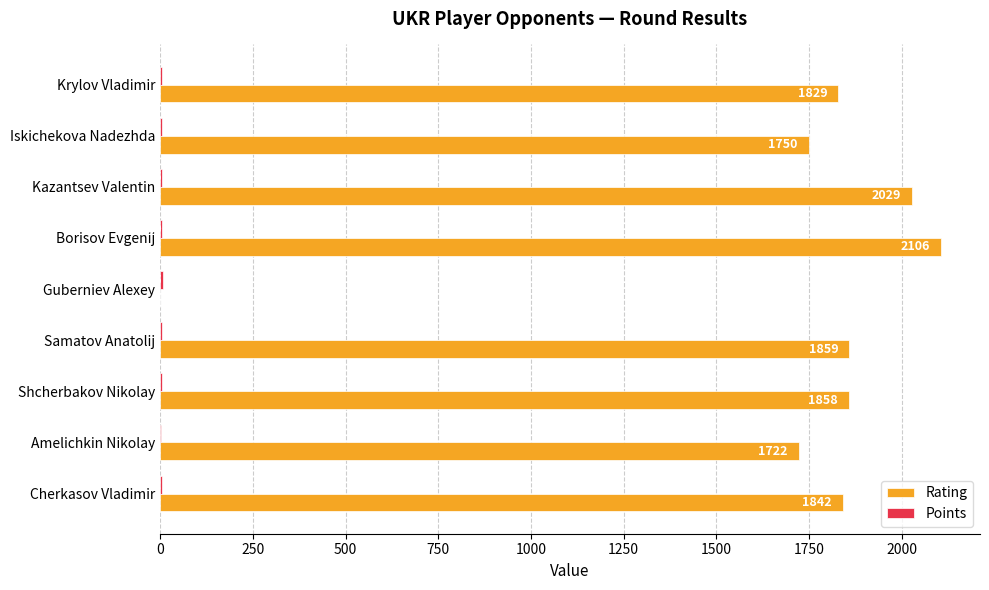

At which category does the chart reach its peak across all series?

Borisov Evgenij